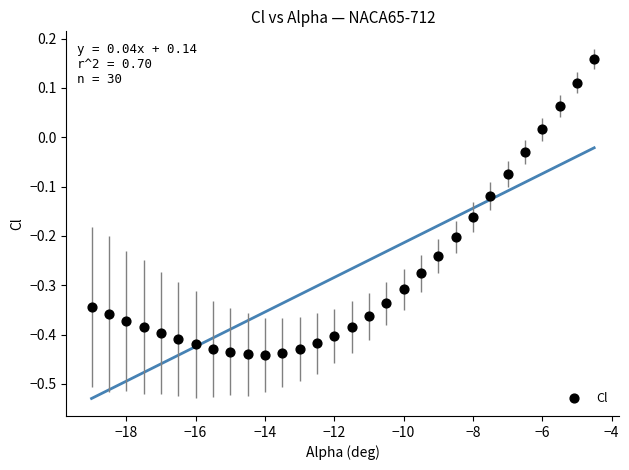

What is the range of X values (max minus min)?

14.5